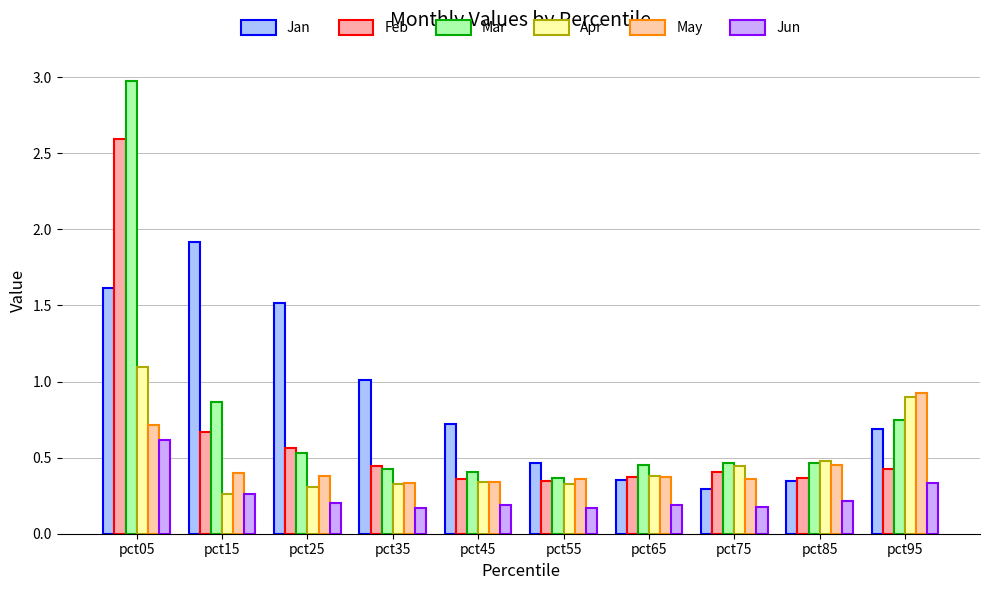

At which category is the sum across all series the highest?

pct05